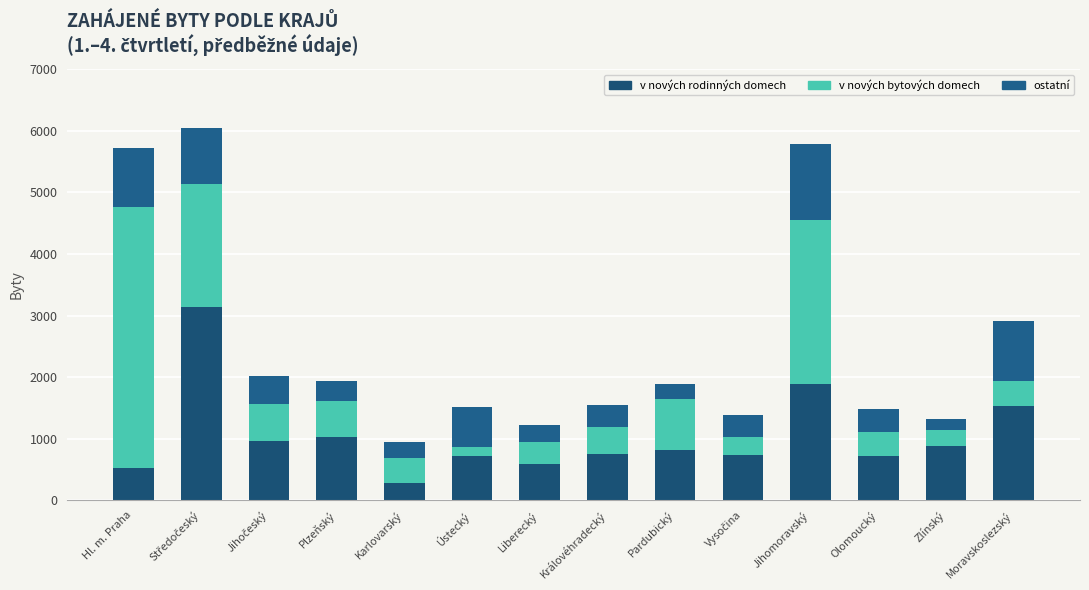

List the labels in order of v nových bytových domech value, smallest first.

Ústecký, Zlínský, Vysočina, Liberecký, Olomoucký, Karlovarský, Moravskoslezský, Královéhradecký, Plzeňský, Jihočeský, Pardubický, Středočeský, Jihomoravský, Hl. m. Praha